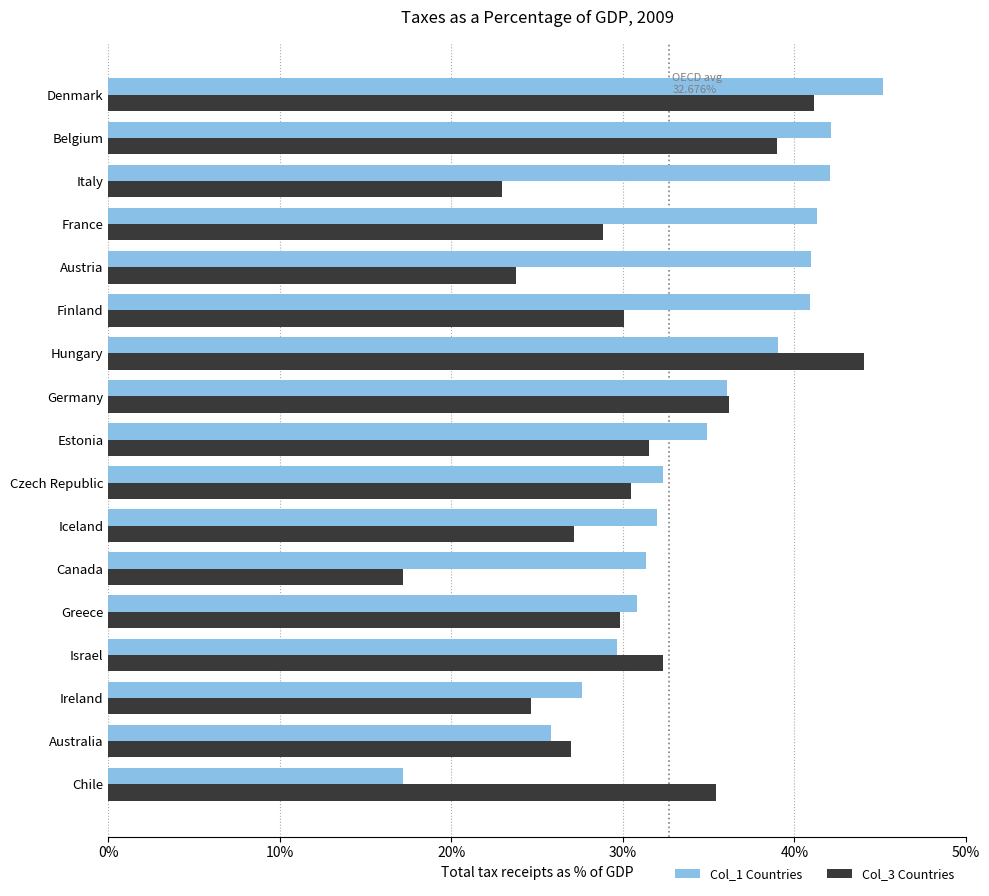

Which series has the widest spread of values?

Col_1 Countries